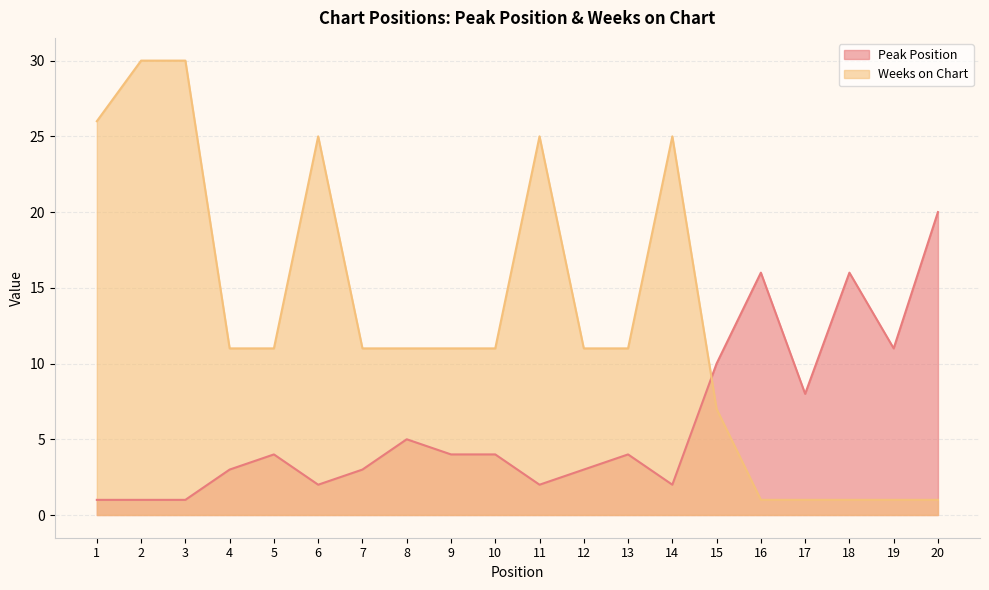

Is it true that Weeks on Chart equals 26 at 1?

True